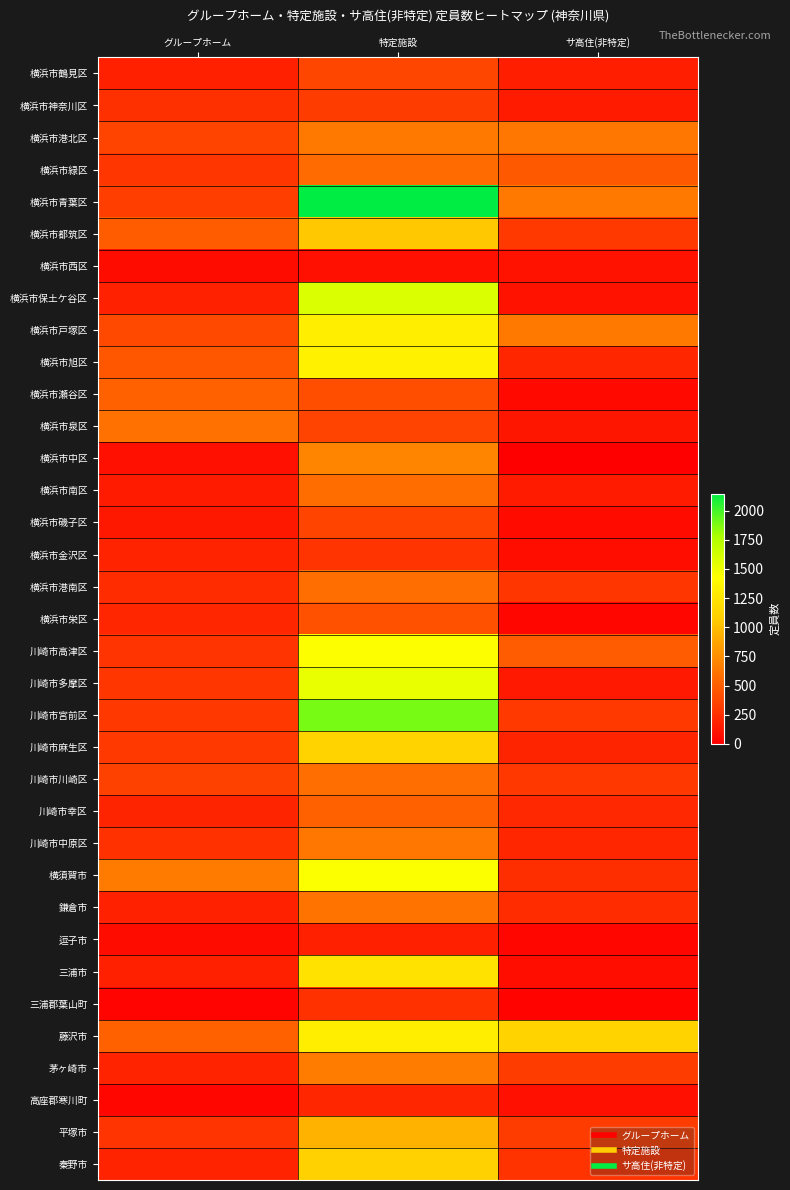

How many distinct data groups are displayed?

35